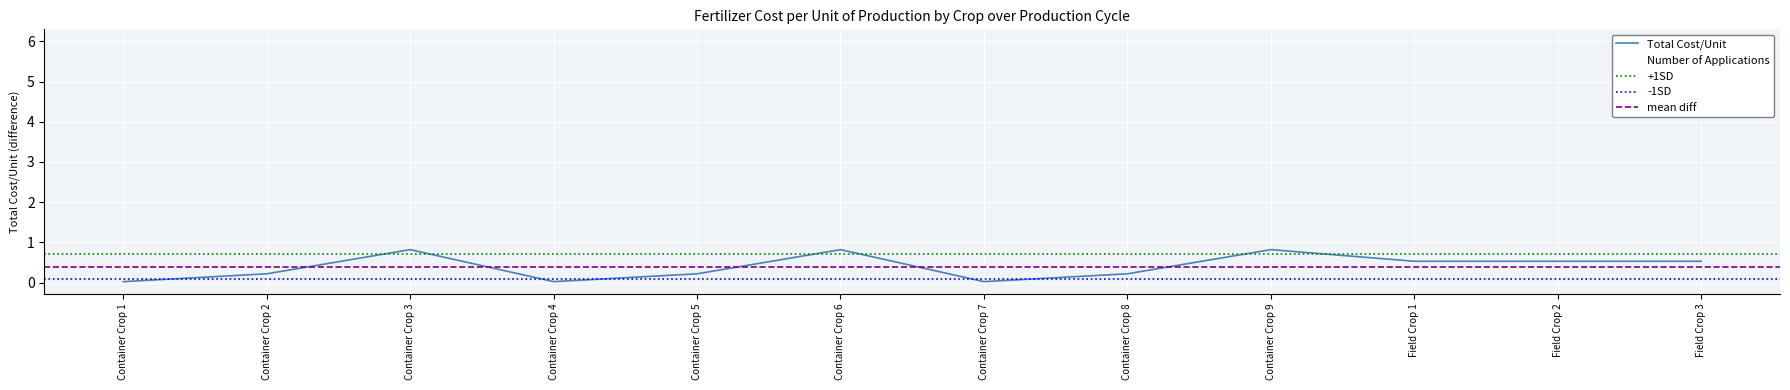

List the series in order of their overall mean, lowest first.

Total Cost/Unit, Number of Applications